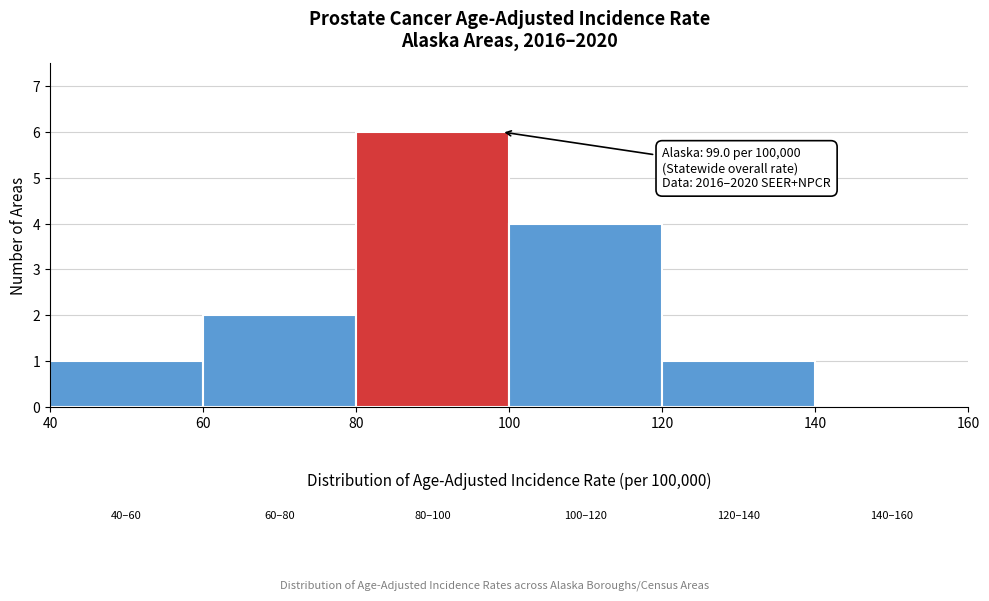

Over which range of the x-axis is the bar tallest?

80 to 100